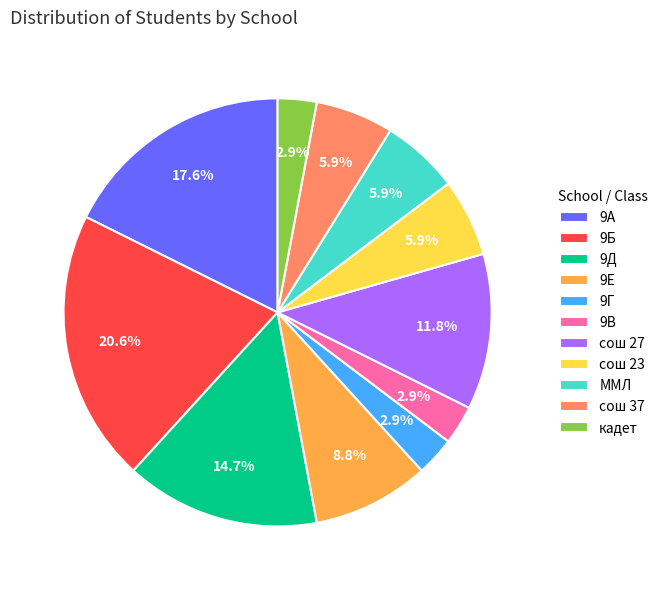

What percentage is NOT represented by 9А?

82.4%